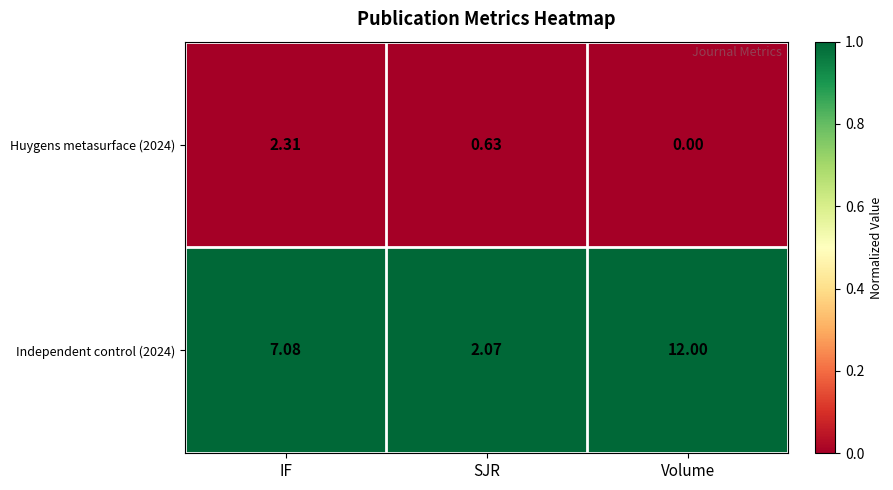

Which category has the lowest value across all series?

Volume